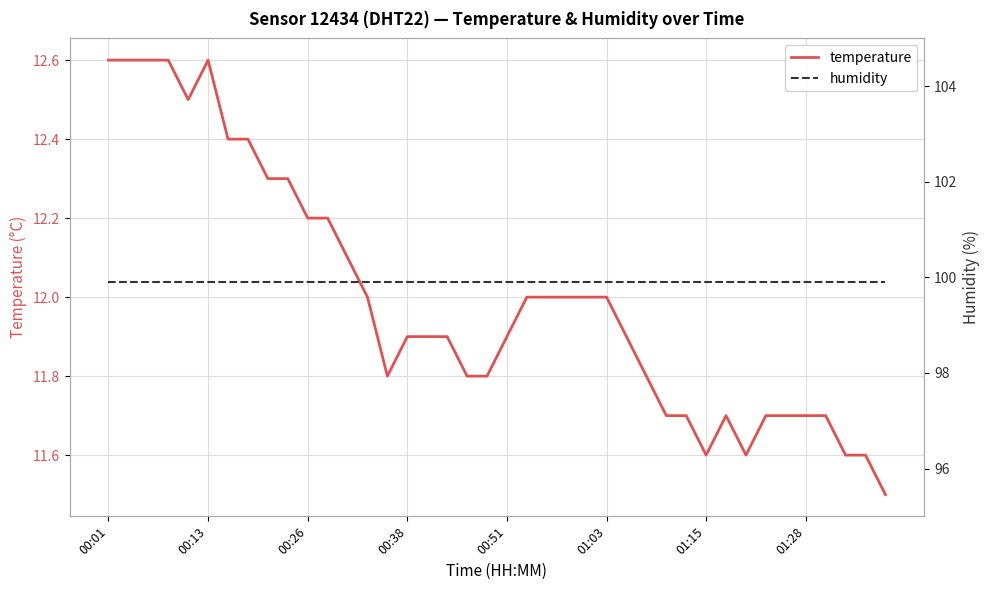

List the series in order of their peak value, highest first.

humidity, temperature